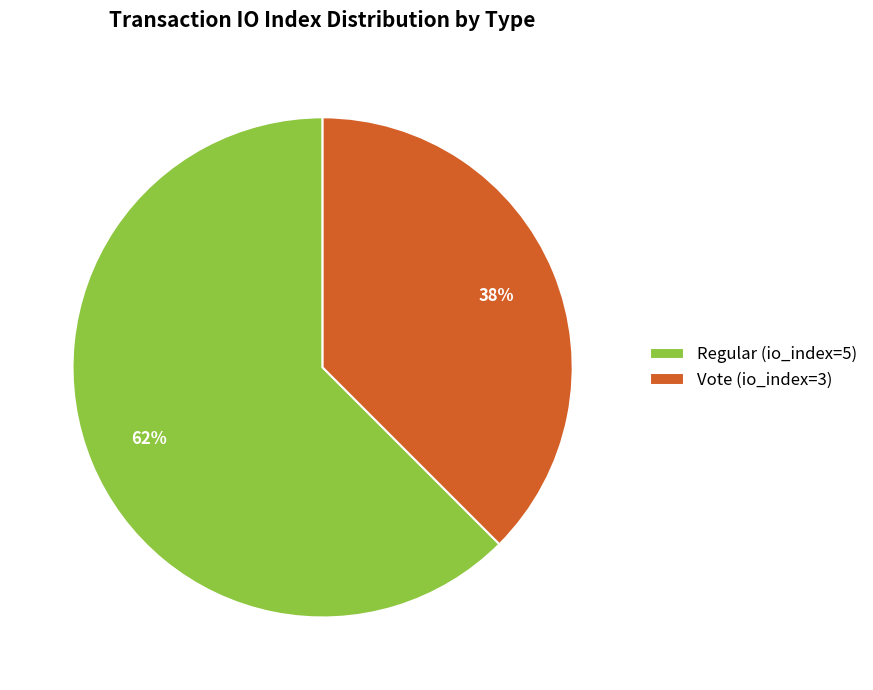

True or false: Regular (io_index=5) accounts for 62% of the total.

True